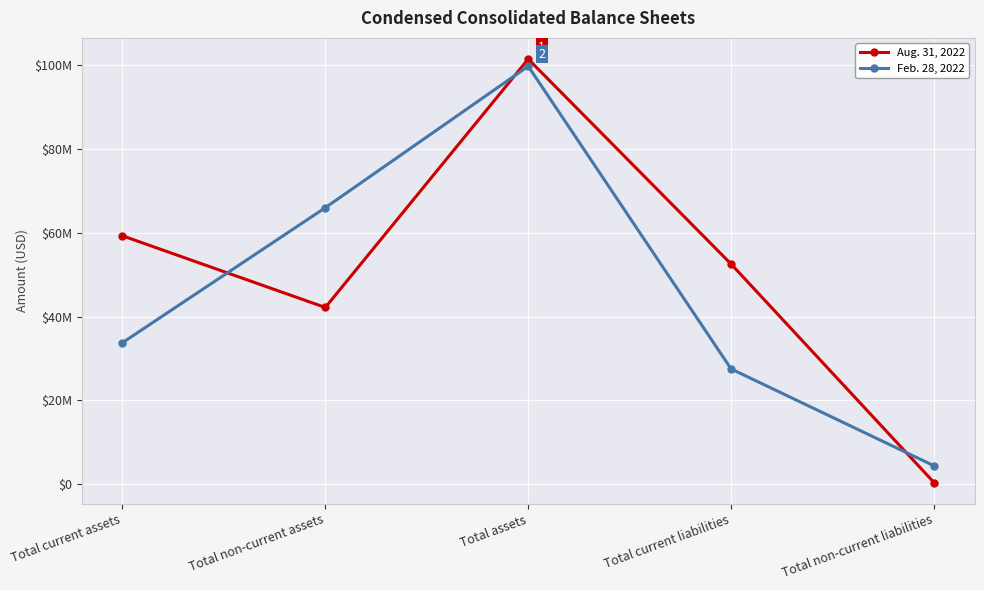

Is this an area chart (filled region under the line)?

No